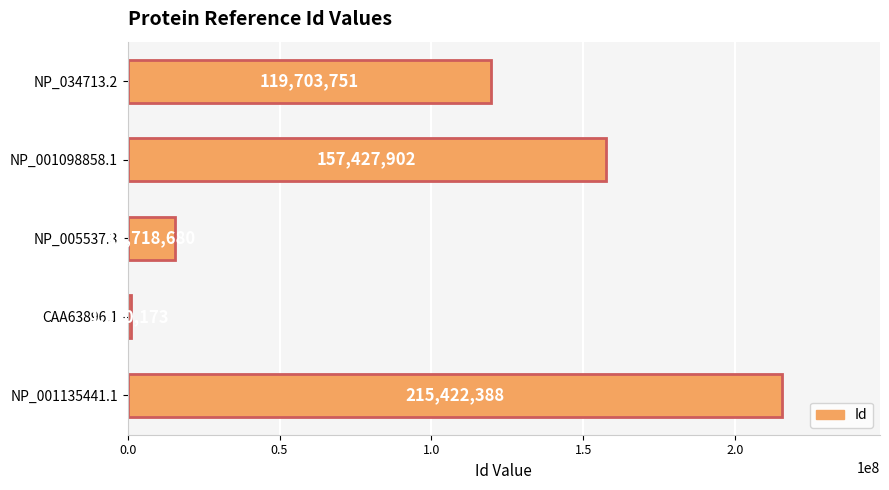

What is the minimum value shown in the chart?

1220173